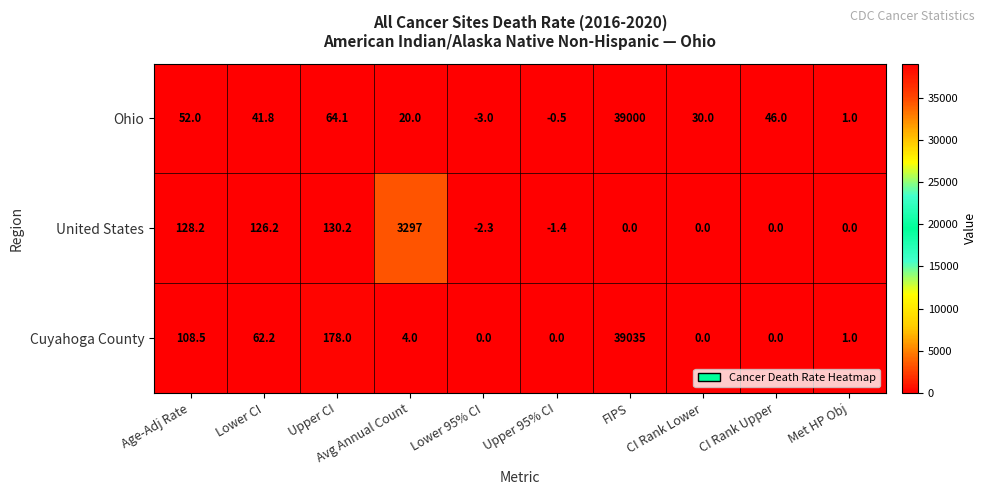

What is the sum of the United States values at Avg Annual Count and Lower 95% CI?

3294.7